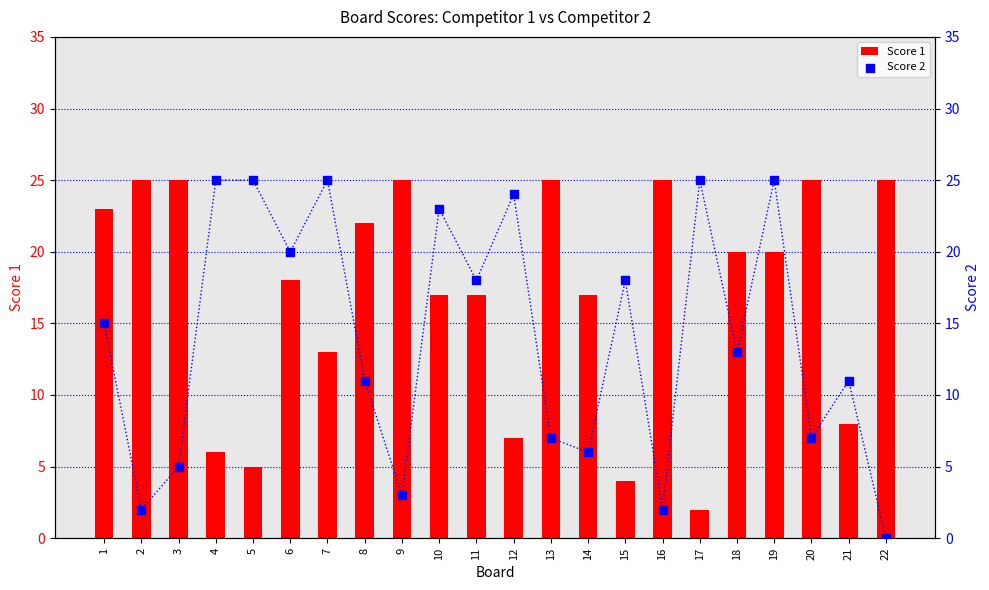

At which category is the sum across all series the highest?

19